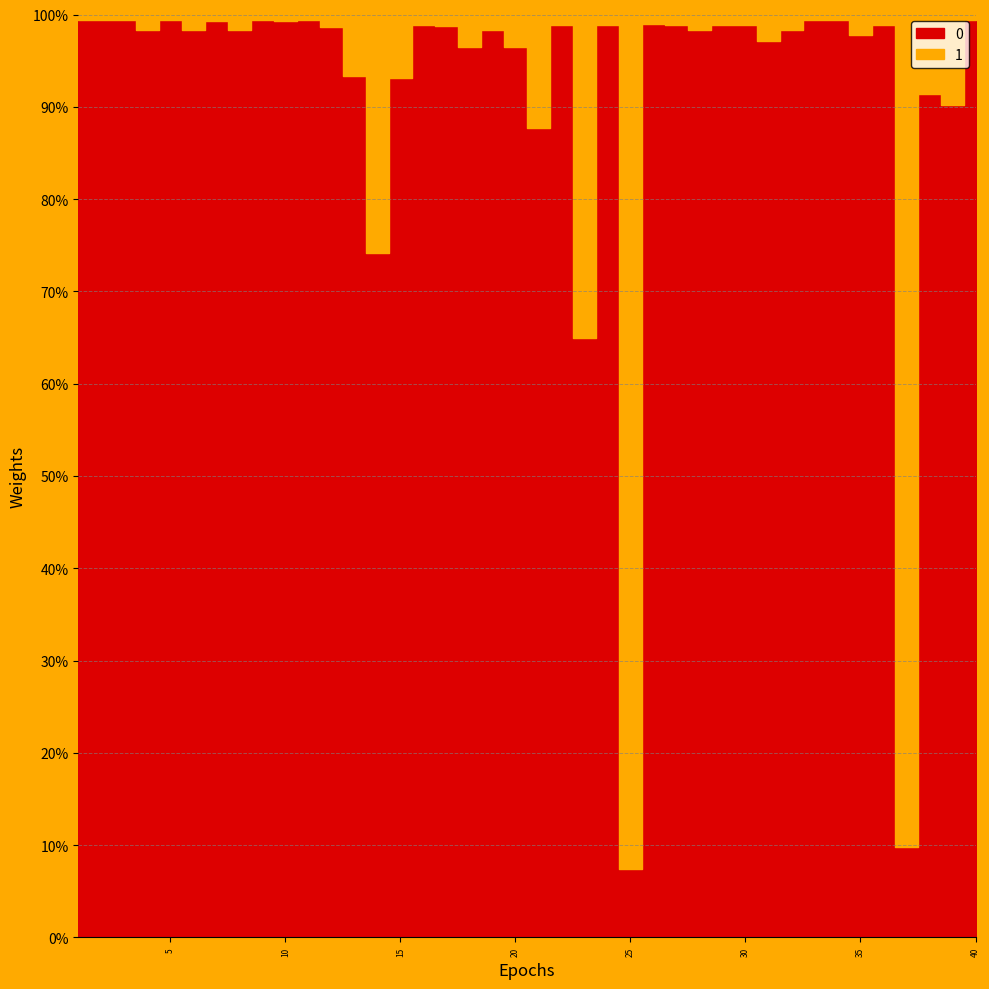

Reading right to left, extract all data points from this chart.

0: 180	101	148	4	177	180	180	180	179	68	180	180	178	171	95	2	179	13	174	71	81	180	164	161	180	135	23	155	144	156	140	179	175	140	178	180	176	178	180	178
1: 1	11	14	37	2	4	1	1	3	2	2	2	3	2	1	25	2	7	2	10	3	3	6	2	2	10	8	11	2	1	1	1	3	1	3	1	3	1	1	1